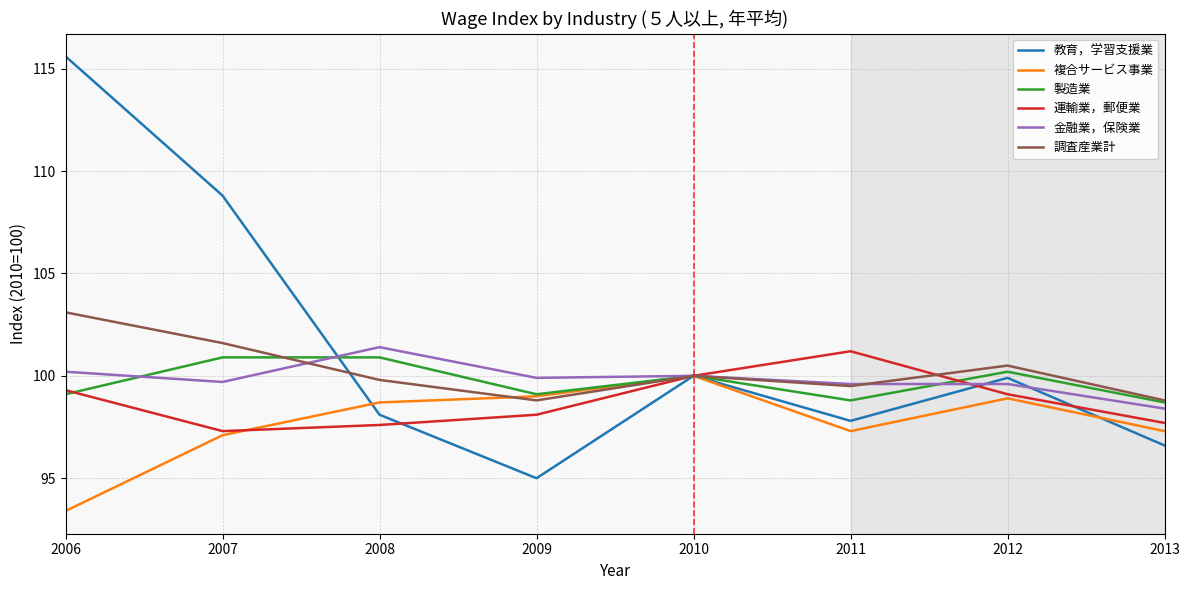

At 2008, list the series in order from largest to smallest.

金融業，保険業, 製造業, 調査産業計, 複合サービス事業, 教育，学習支援業, 運輸業，郵便業